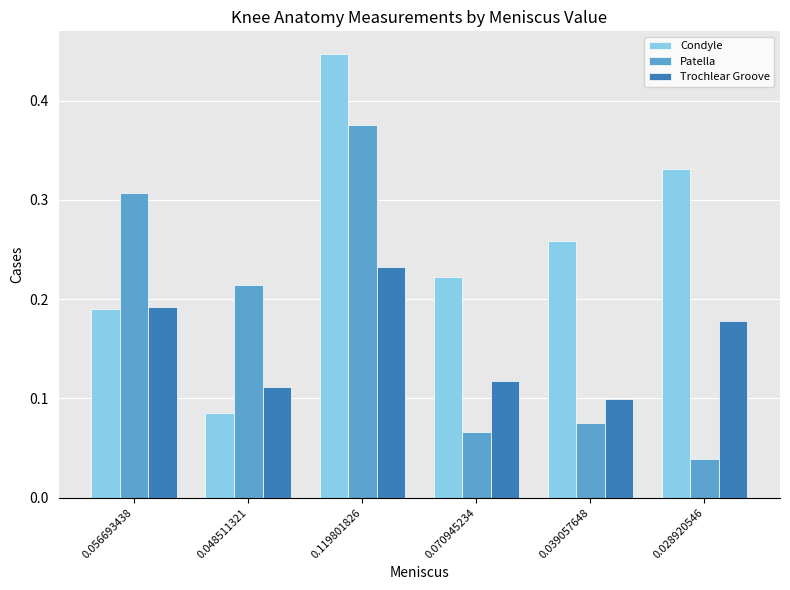

What is the sum of all Condyle values?

1.5